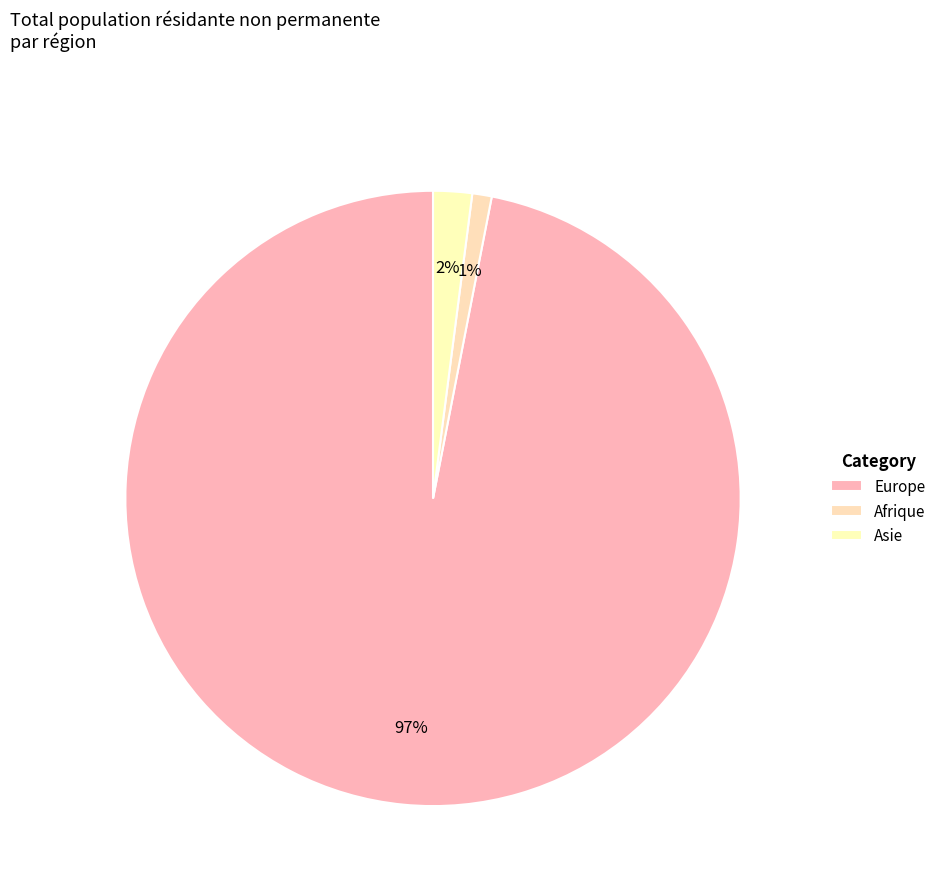

Is there a majority slice in this chart?

Yes